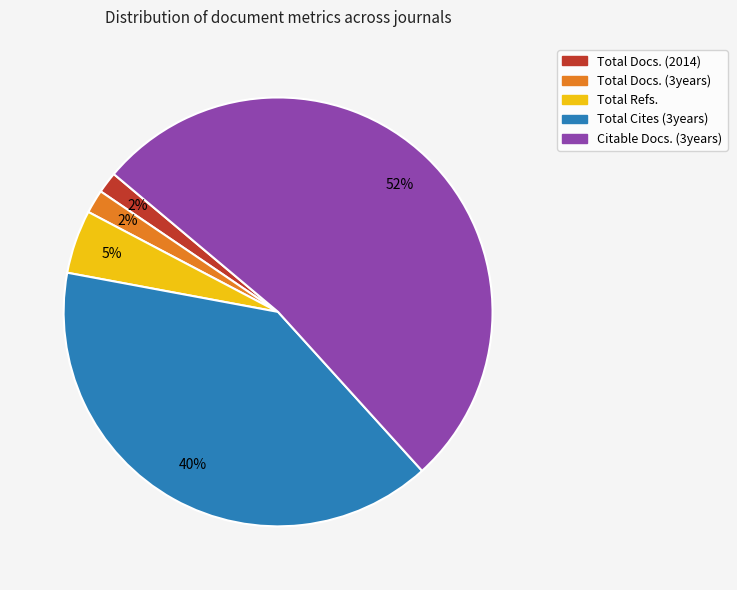

Is it true that Total Refs. is 14% of the pie?

False